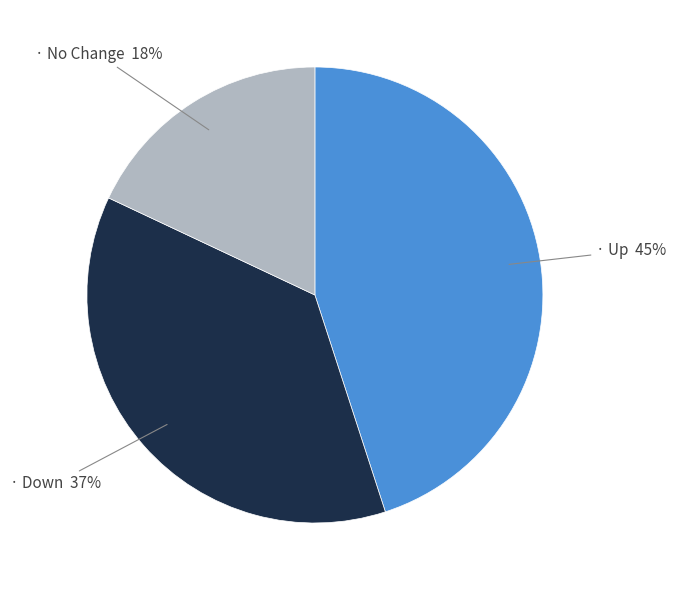

Is there a majority slice in this chart?

No